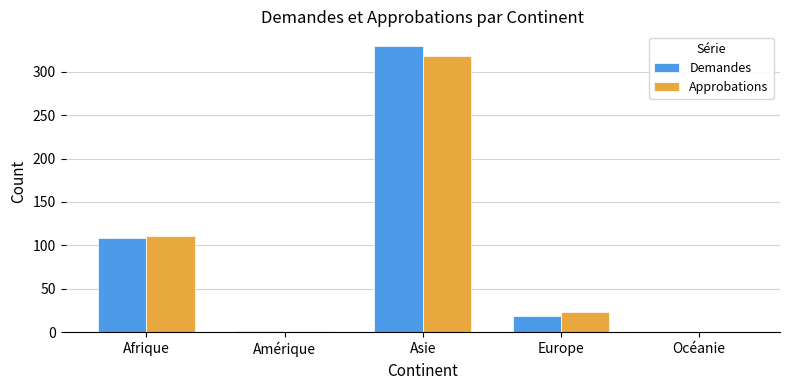

The value of Approbations at Europe is 23. True or false?

True